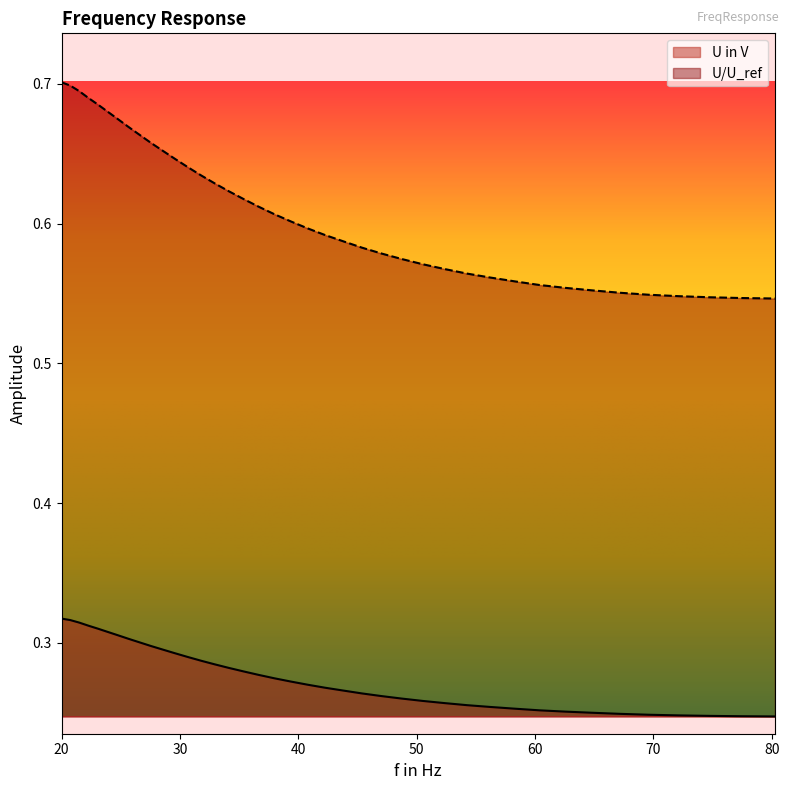

What is the minimum value for U in V?

0.5